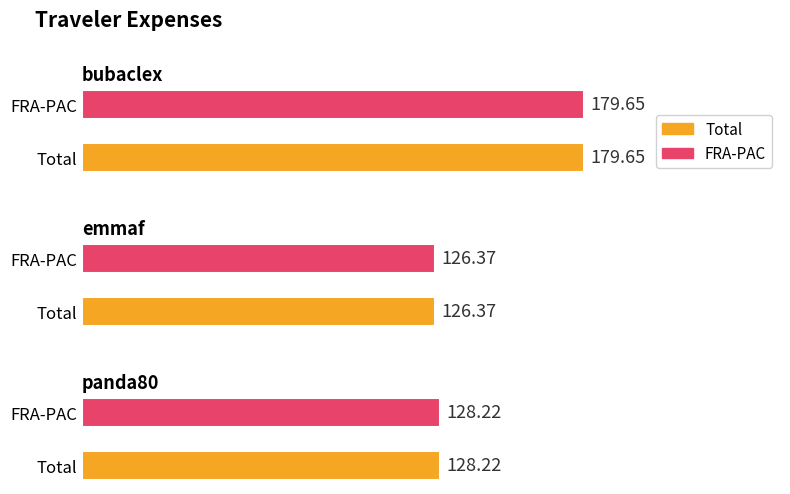

At panda80, list the series in order from smallest to largest.

Total, FRA-PAC